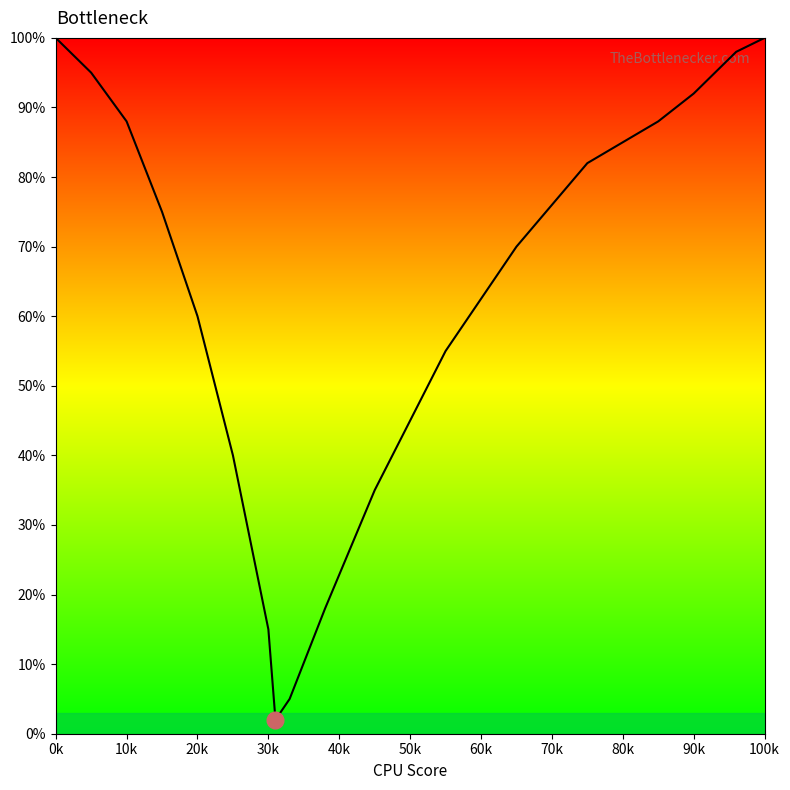

What is the maximum value shown in the chart?

100